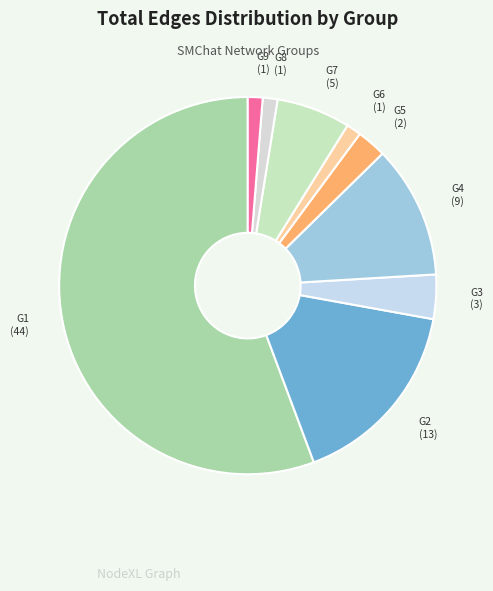

Rank the categories by value from lowest to highest.

G6, G8, G9, G5, G3, G7, G4, G2, G1